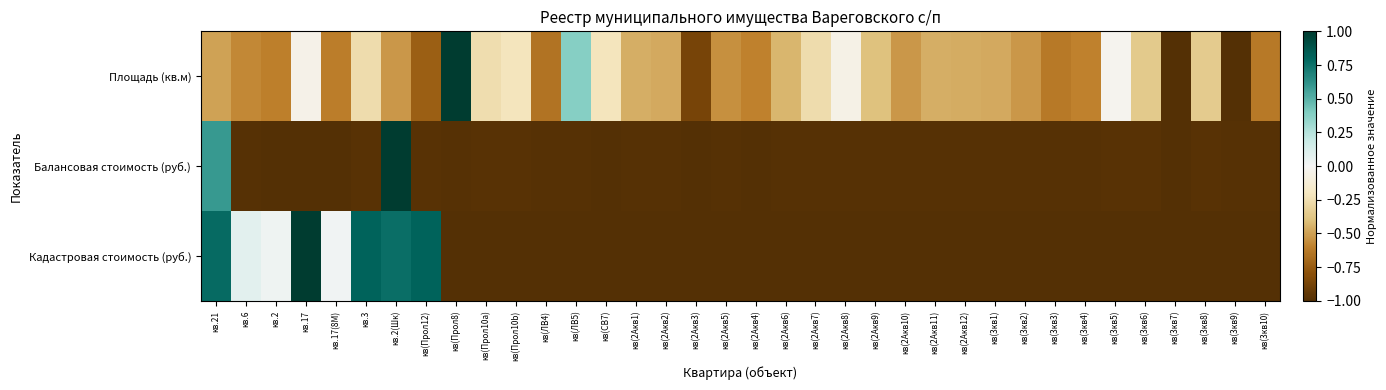

Which series changed the most between кв.17 and кв(3кв8)?

Кадастровая стоимость (руб.)